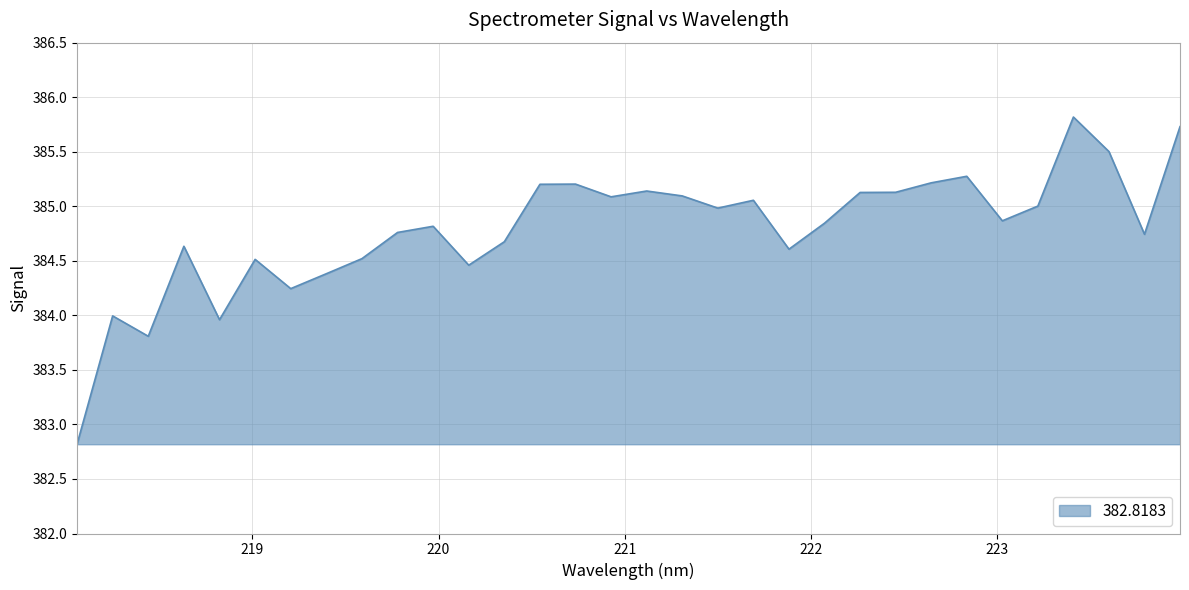

What is the minimum value shown in the chart?

382.8